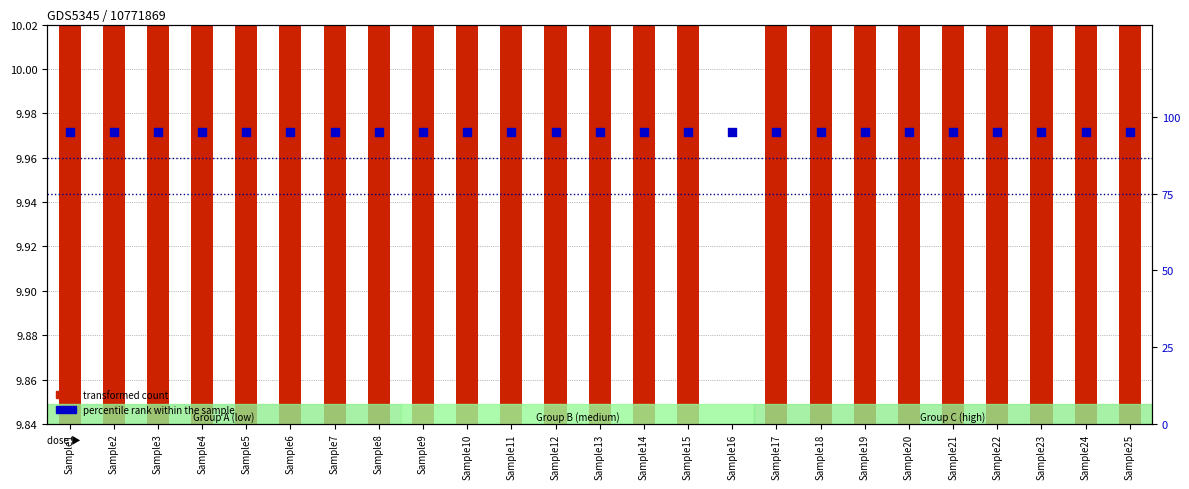

Which series has the largest total across all categories?

percentile rank within the sample